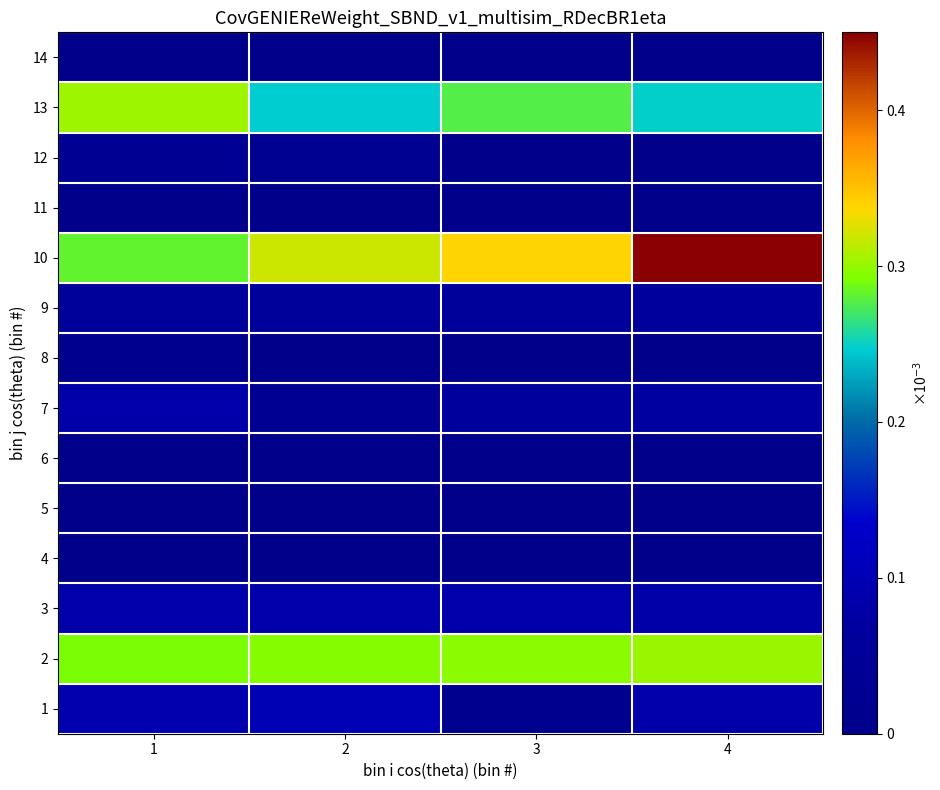

At which category is the sum across all series the highest?

4